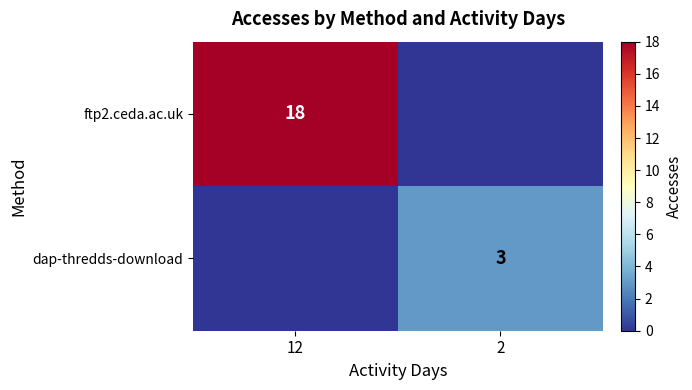

The value of dap-thredds-download at 12 is 1. True or false?

False